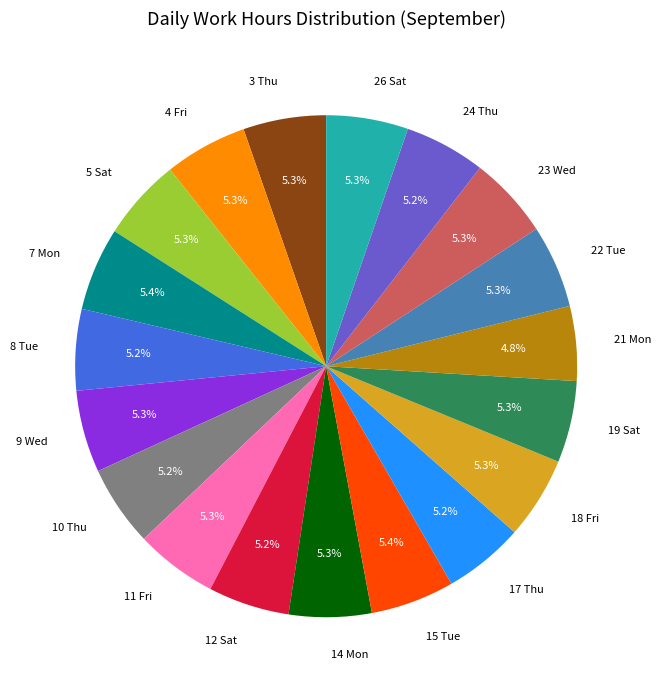

Combined, what portion of the pie is 23 Wed and 15 Tue?

10.7%